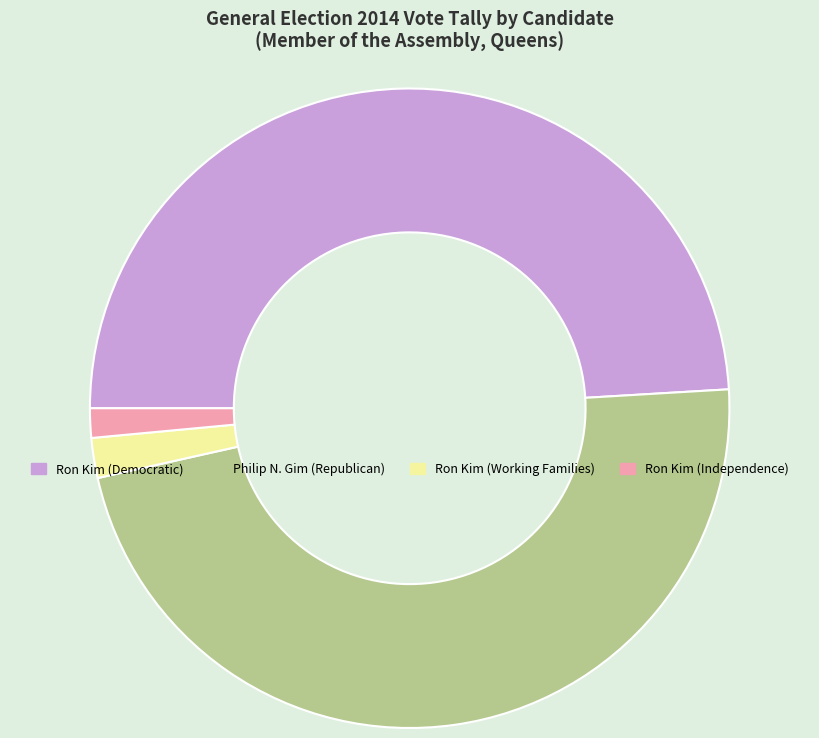

Count the number of slices in the pie.

4